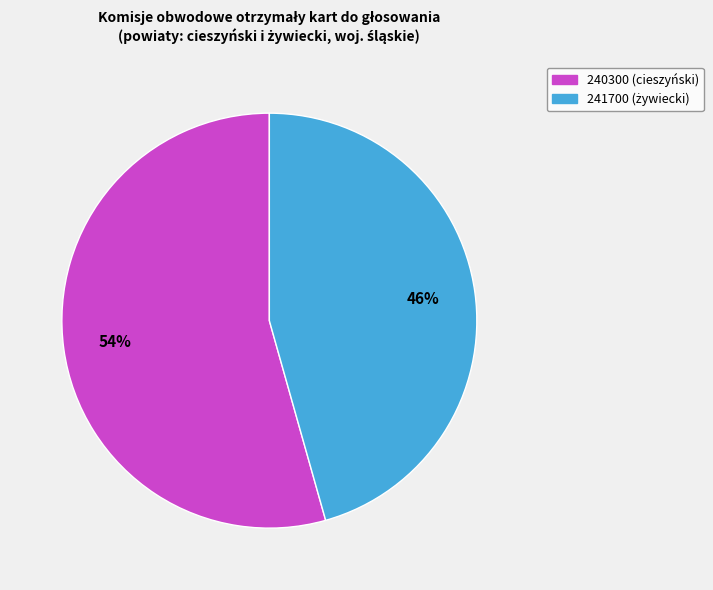

How many segments does this pie chart have?

2